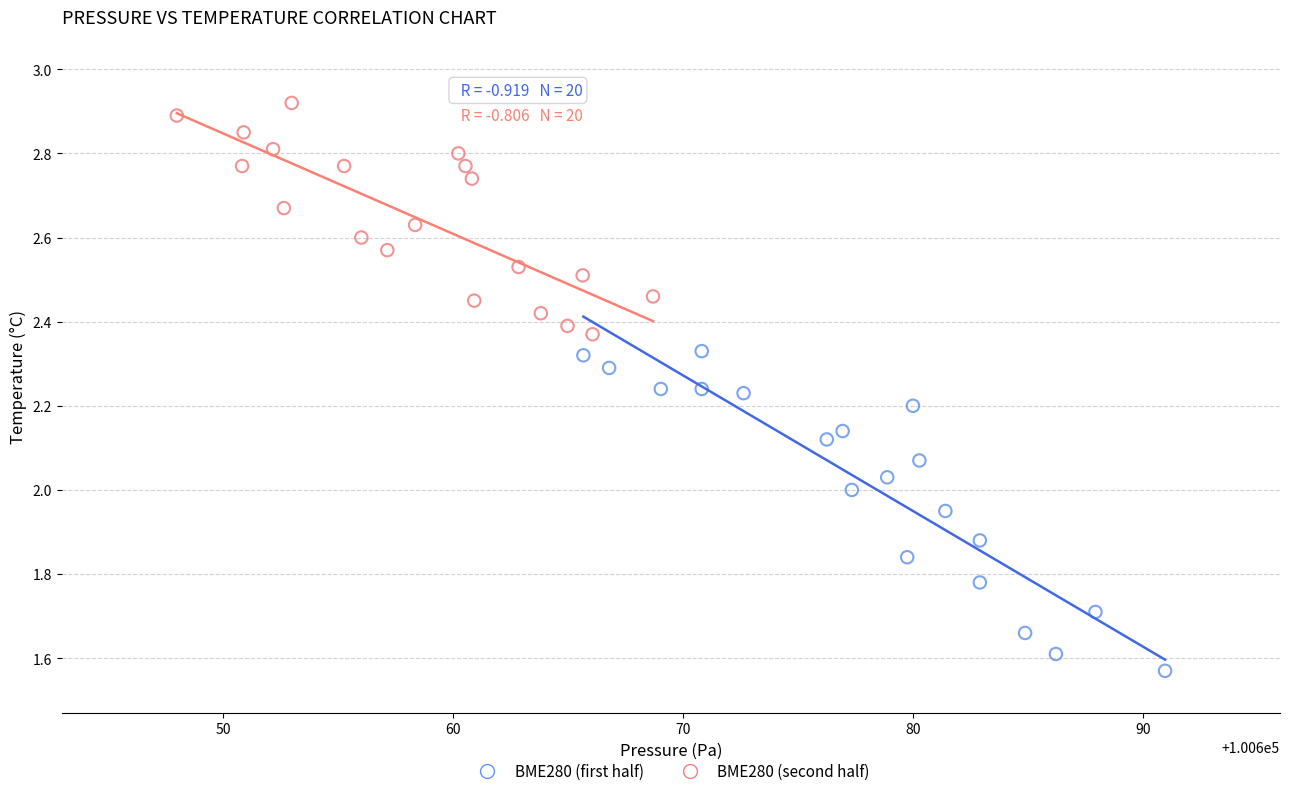

Which series contains the highest Y value?

BME280 (second half)